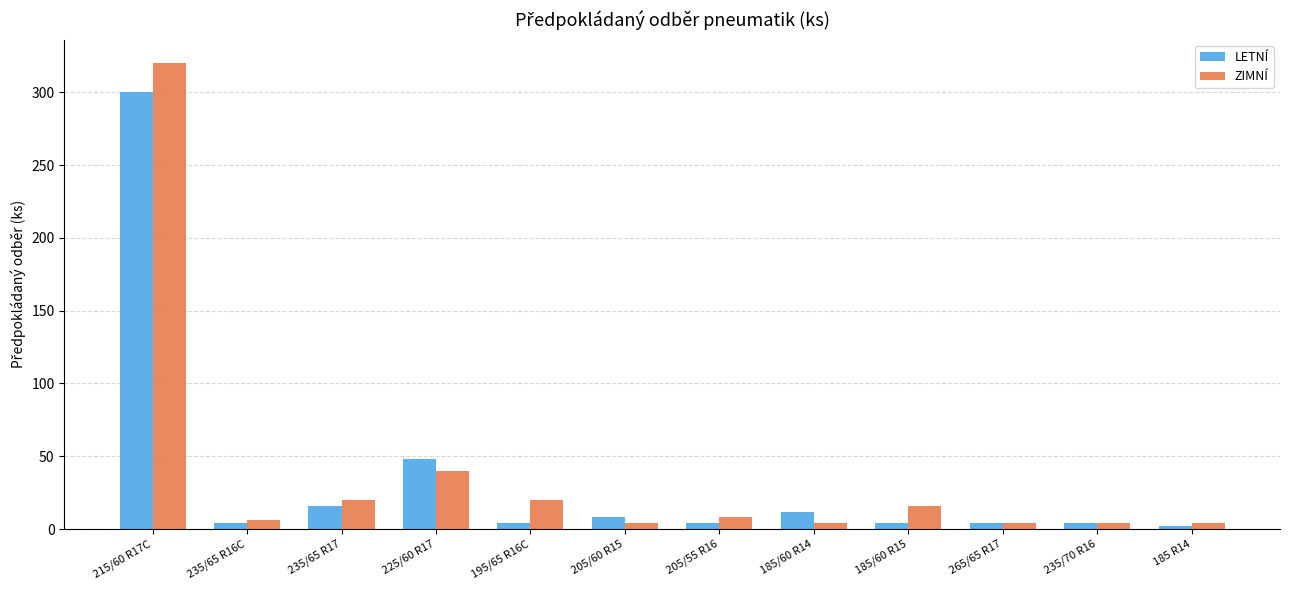

Count the number of data series in this chart.

2